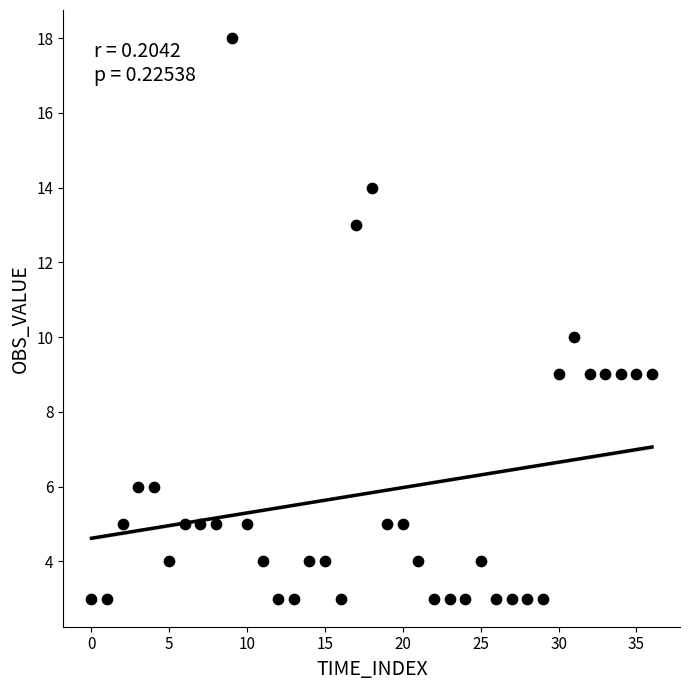

What is the range of Y values (max minus min)?

15